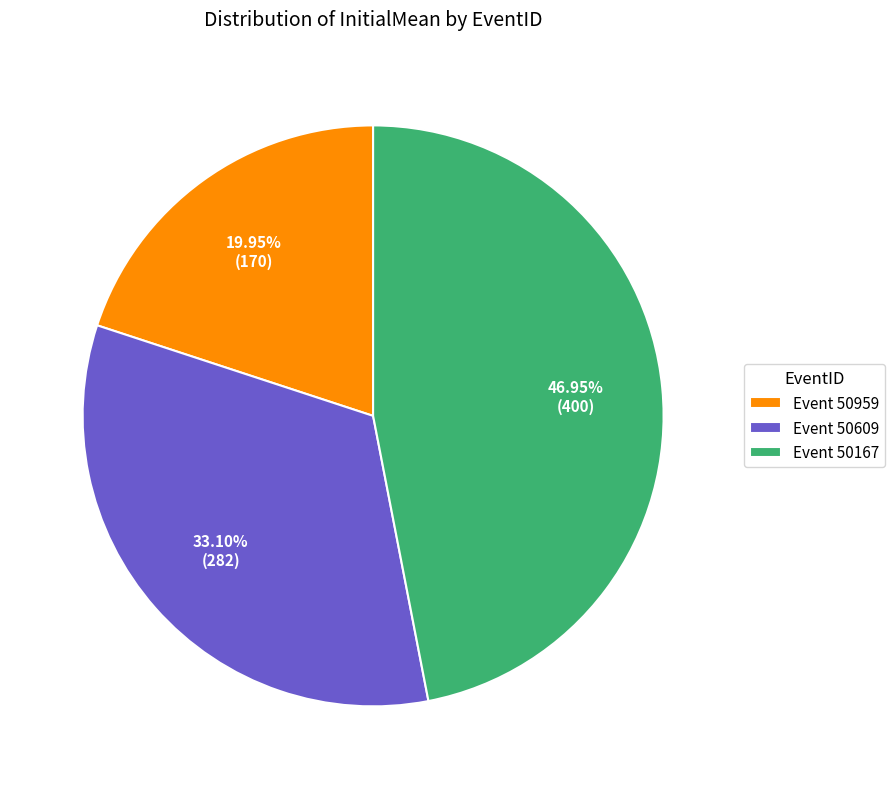

Rank the categories by value from lowest to highest.

Event 50959, Event 50609, Event 50167